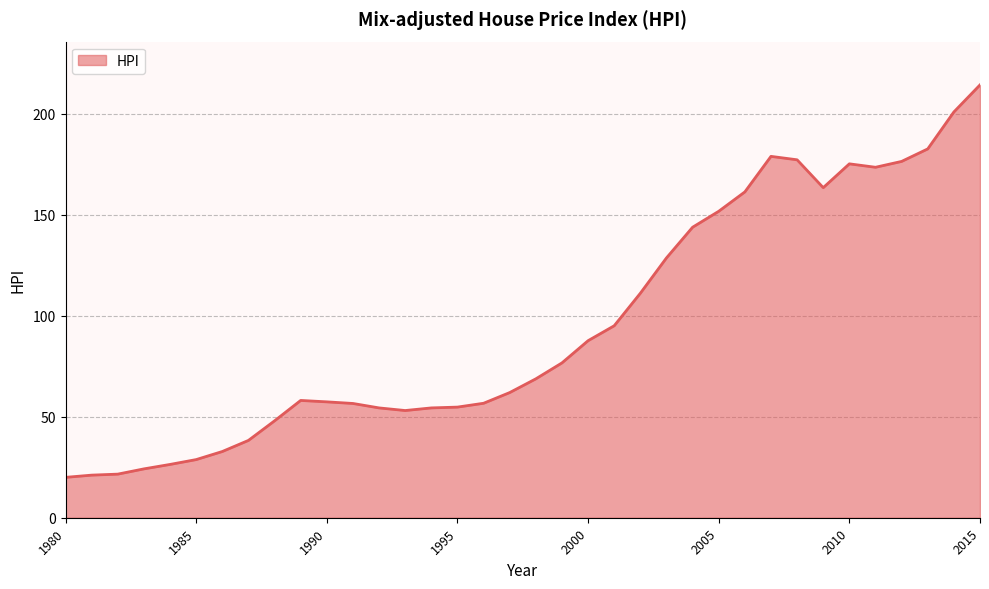

What is the maximum value shown in the chart?

214.4